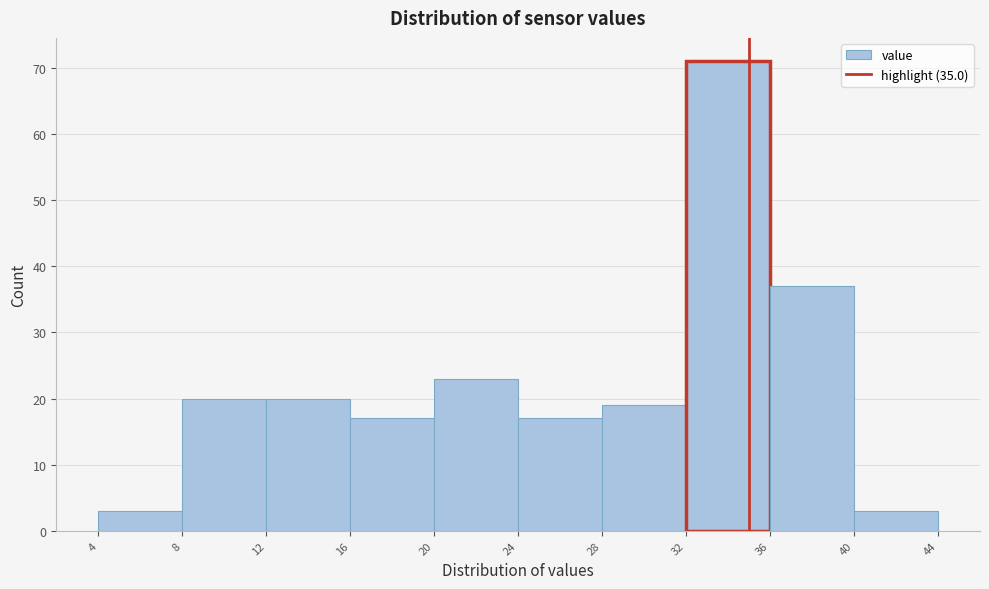

Reading left to right, transcribe this chart: for each bar, give the range it covers on the x-axis and its height. The values are not printed on the chart, so give them approximately, as read against the axis.

4 to 8: 3
8 to 12: 20
12 to 16: 20
16 to 20: 17
20 to 24: 23
24 to 28: 17
28 to 32: 19
32 to 36: 71
36 to 40: 37
40 to 44: 3